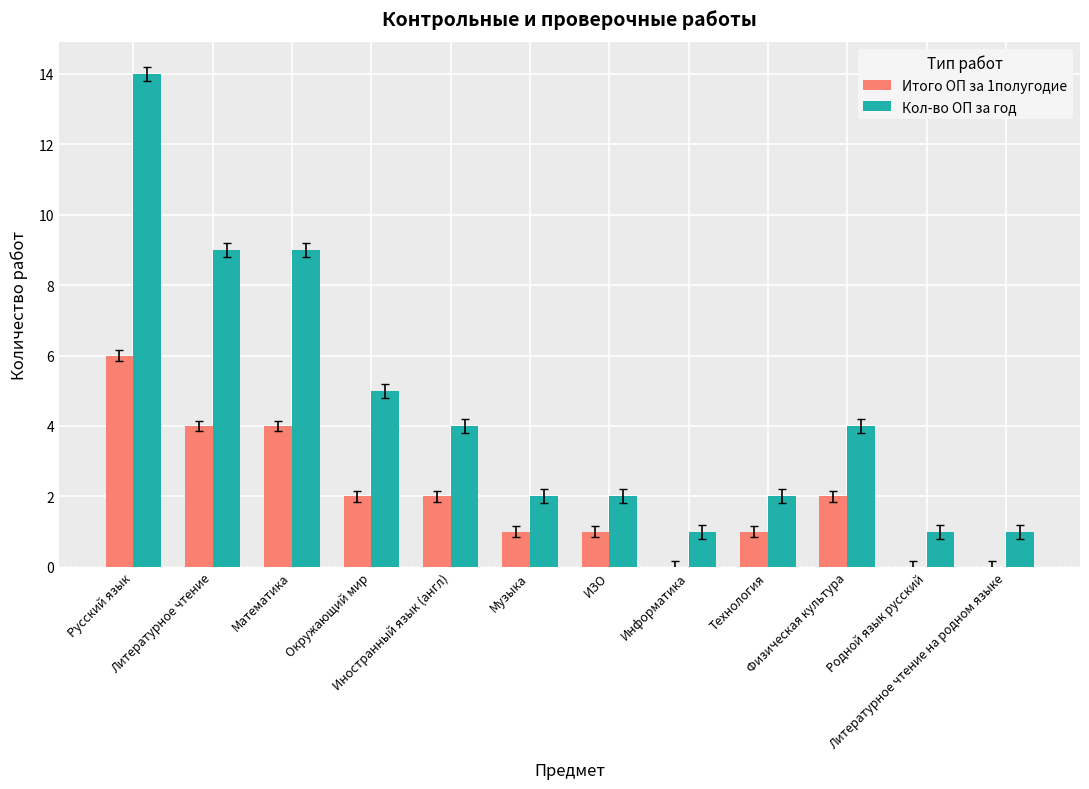

Which series has the largest total across all categories?

Кол-во ОП за год